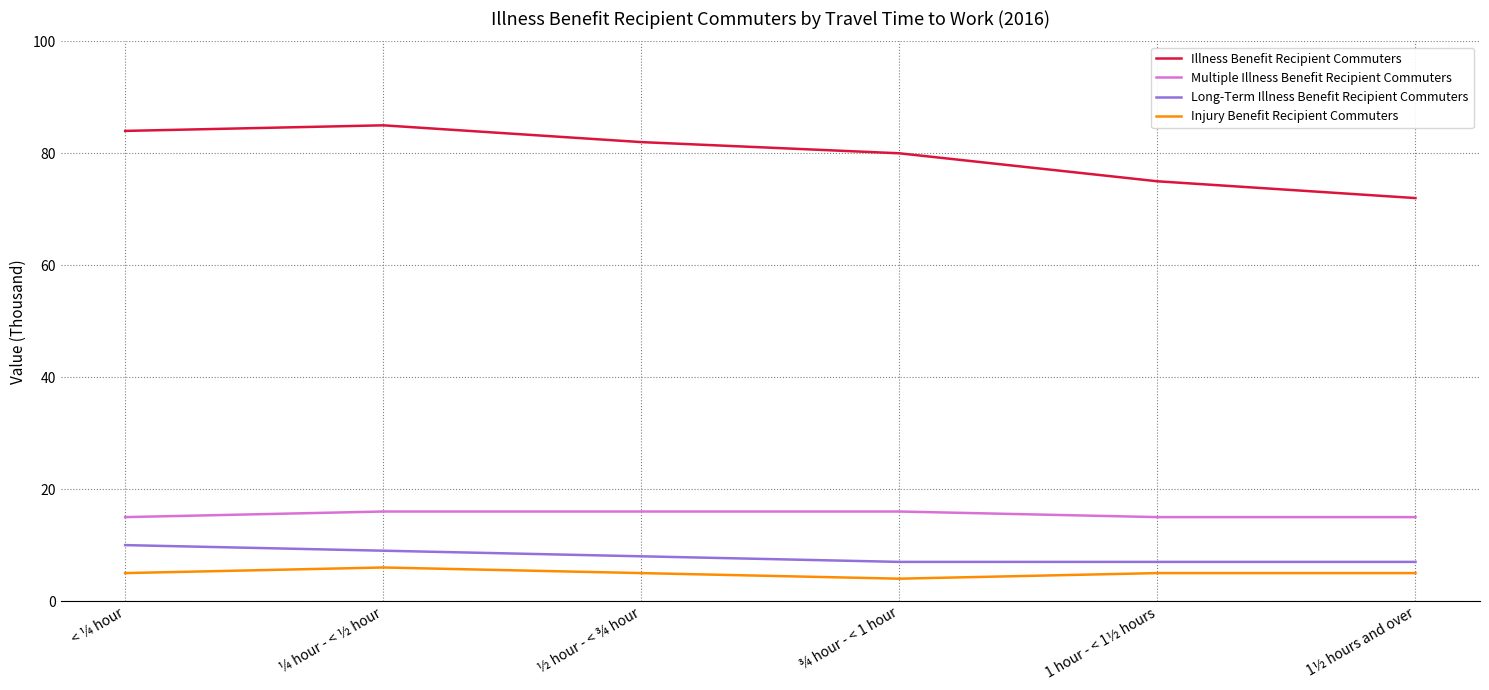

Count the number of categories in the chart.

6